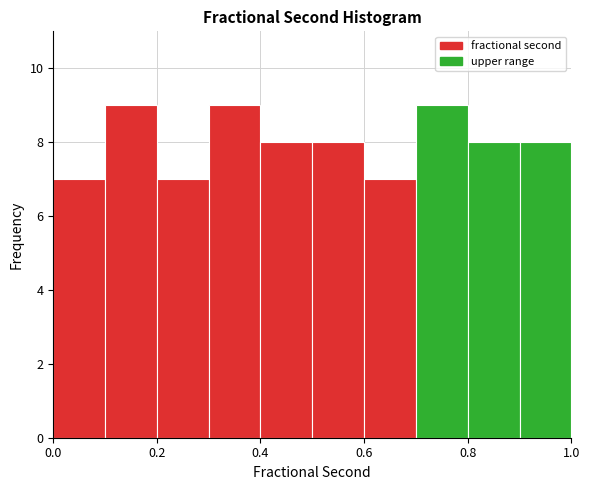

What is the height of the bar covering 0.5 to 0.6 on the x-axis? The values are not printed on the chart, so give them approximately, as read against the axis.

8